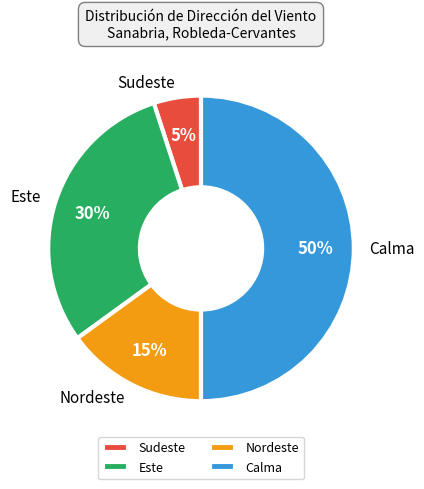

True or false: Sudeste accounts for 18% of the total.

False